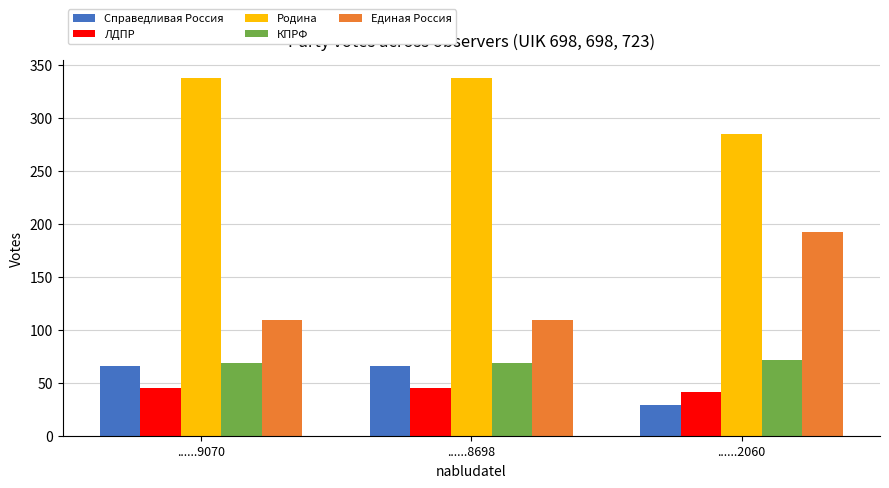

How many values in the Справедливая Россия series are below 66?

1